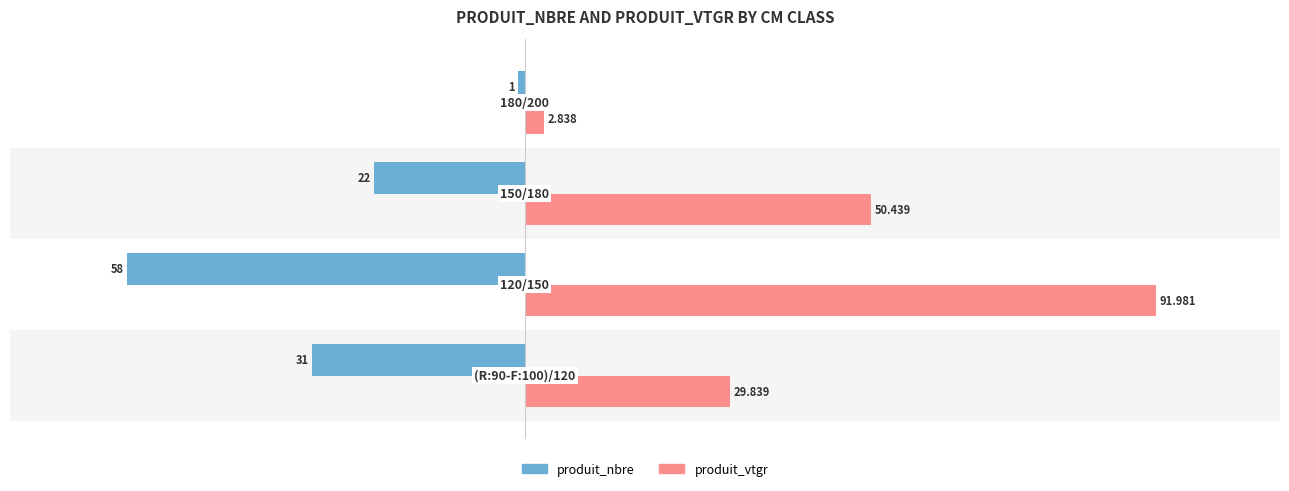

Which series has the largest range (max minus min)?

produit_vtgr